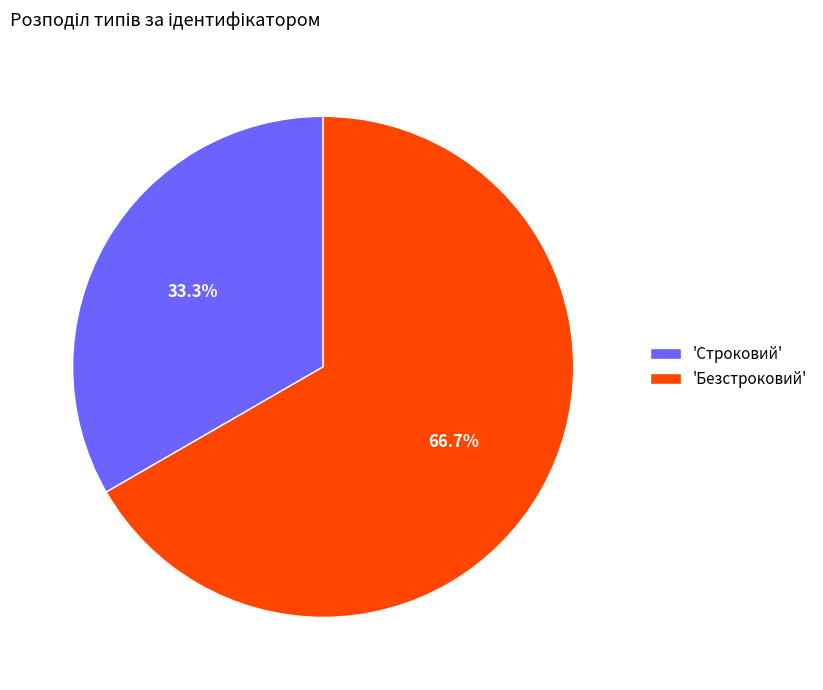

Is there any slice that represents more than half of the pie?

Yes